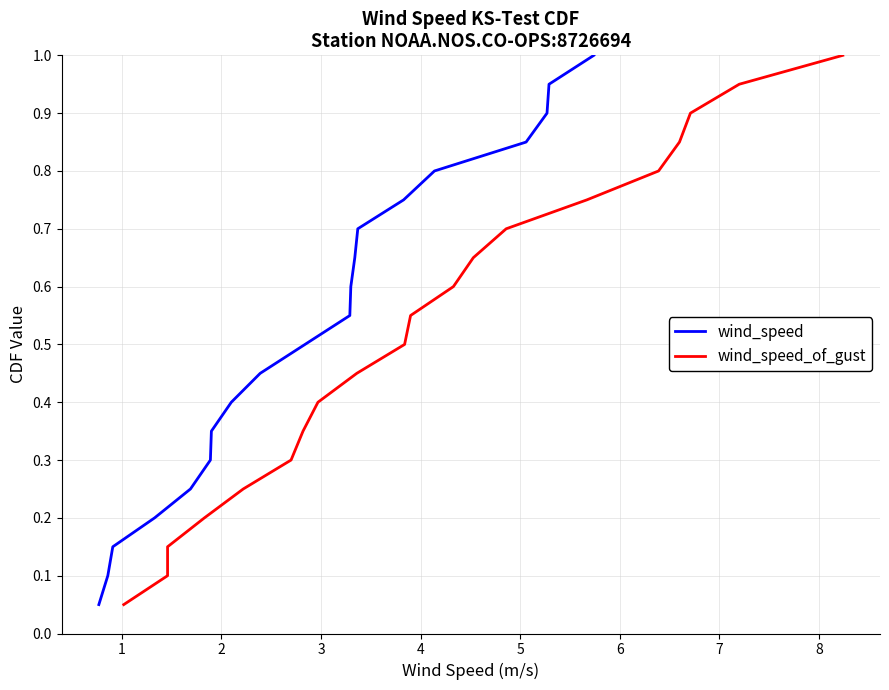

What is the maximum value for wind_speed_of_gust?

1.0